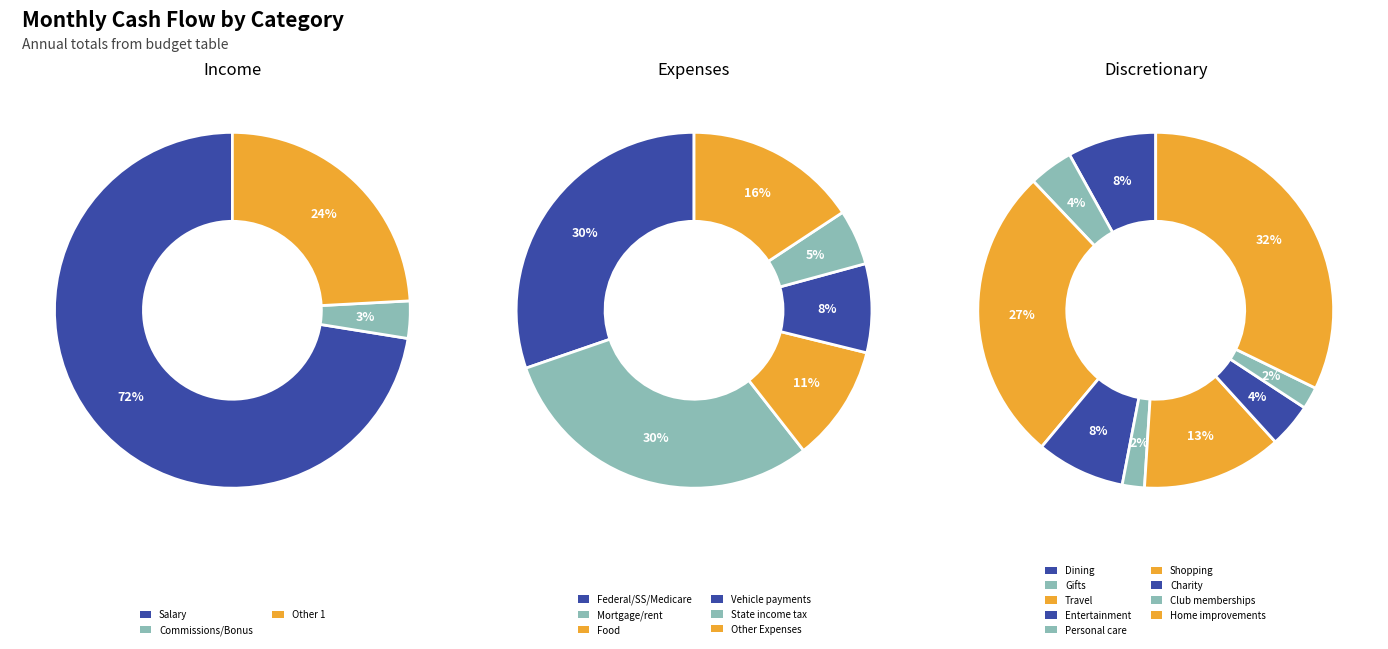

Between Salary and Other 1, which series saw the biggest shift?

Income